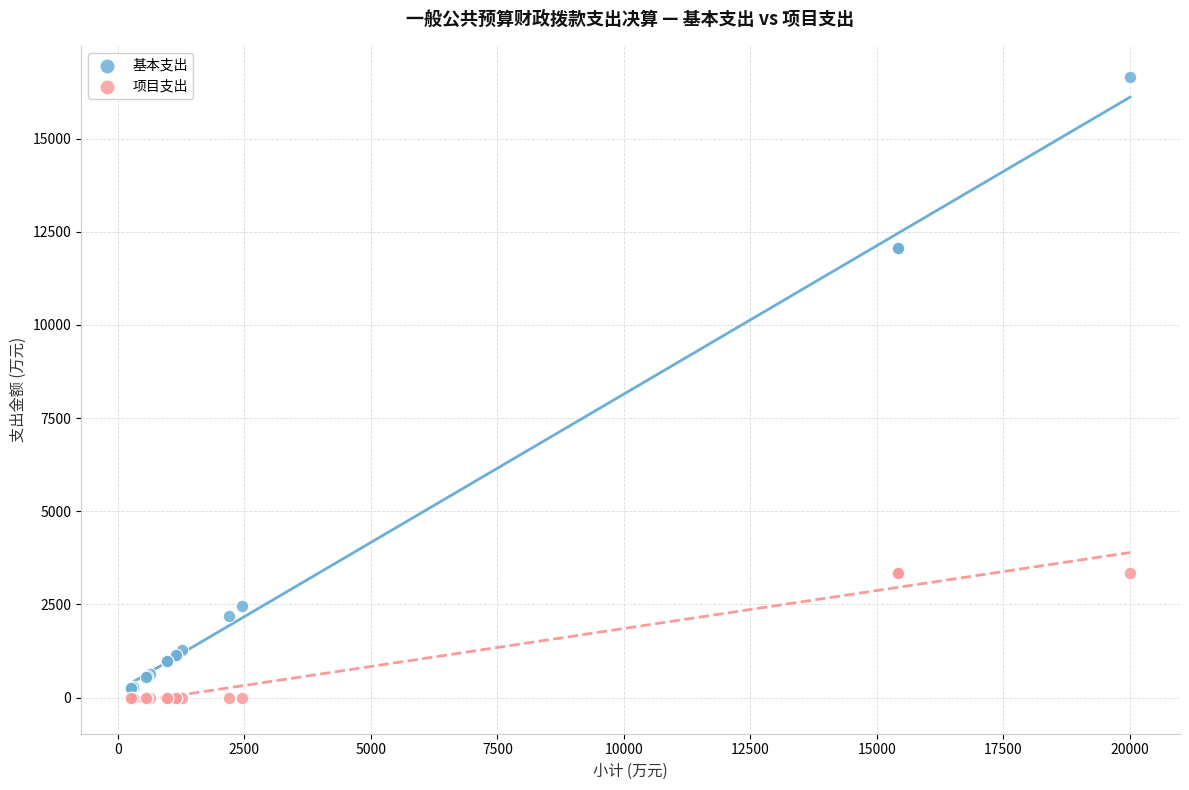

What is the X range (max minus min) for the scatter plot?

19745.4